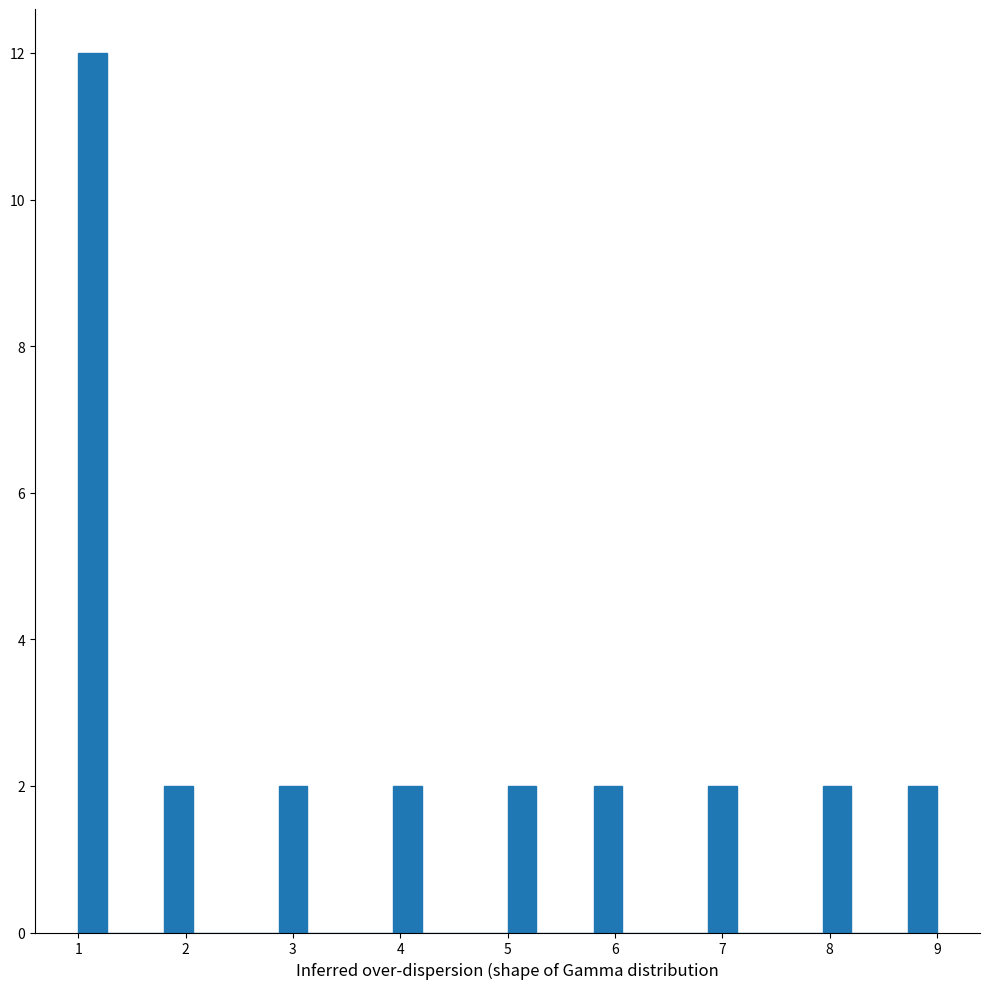

Read against the x-axis, roughly where is the centre of the tallest bar?

1.1